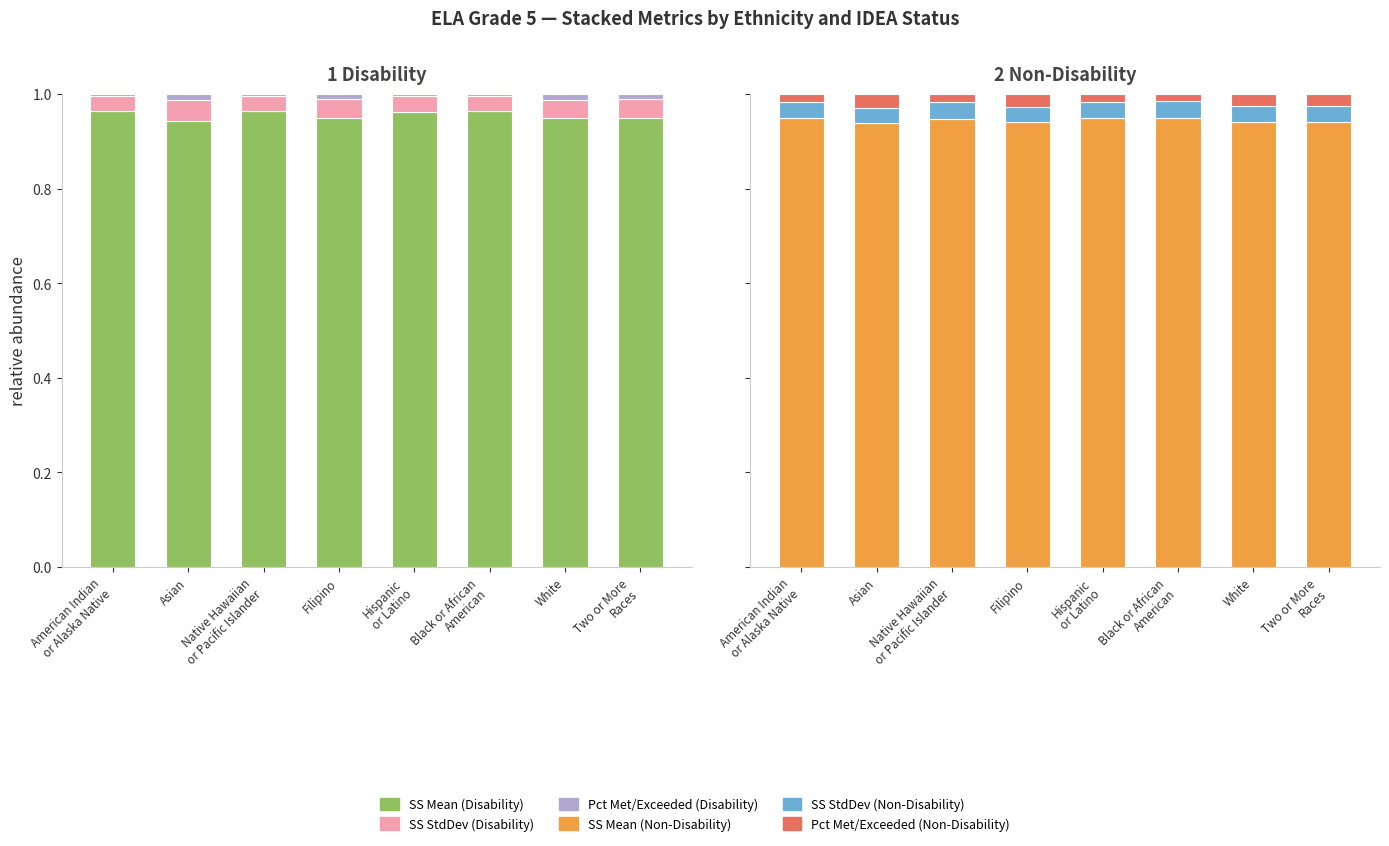

What is the average value of the SS Mean series?

0.9